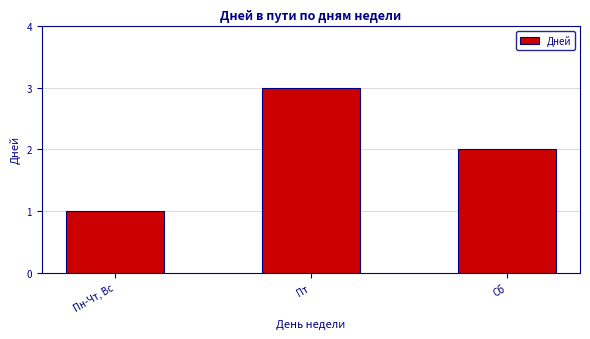

Reading left to right, what are all the values shown in this chart?

1	3	2